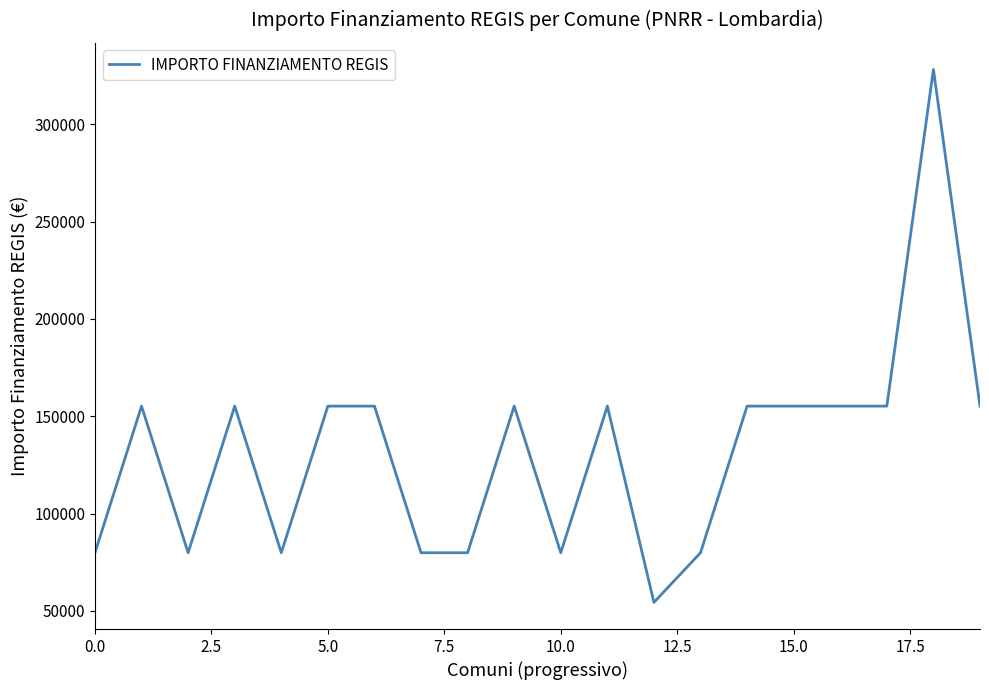

What is the minimum value shown in the chart?

54412